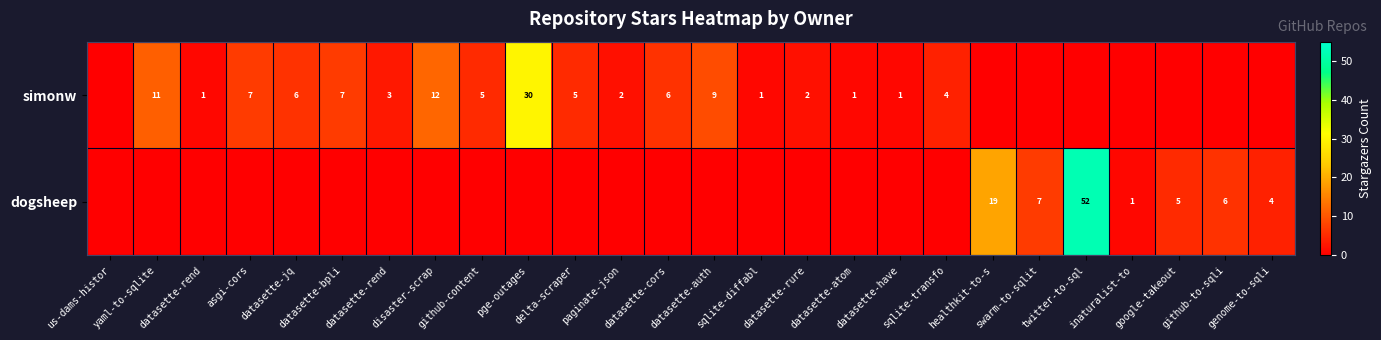

Which series has the widest spread of values?

dogsheep